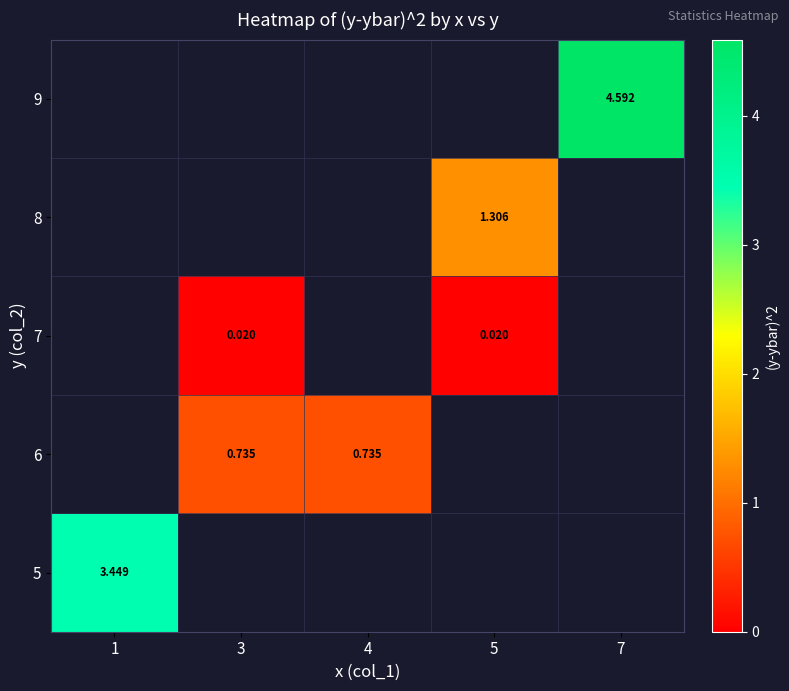

How many values in row_3 are above zero?

1